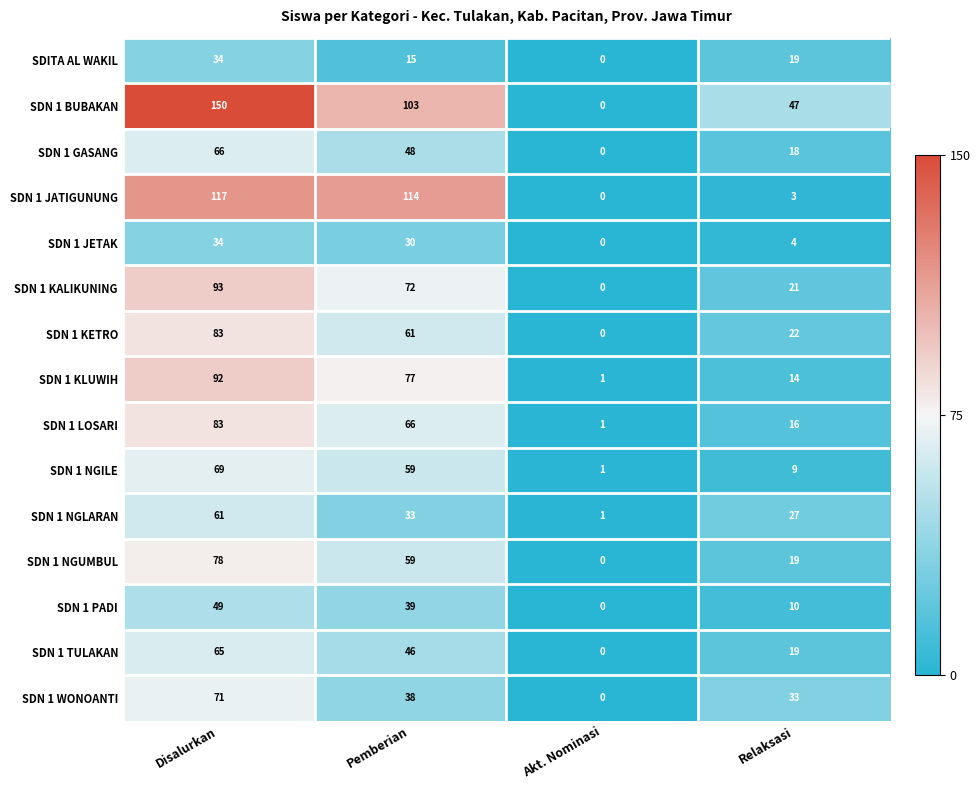

What is the difference between the maximum and minimum values in the SDN 1 GASANG series?

66